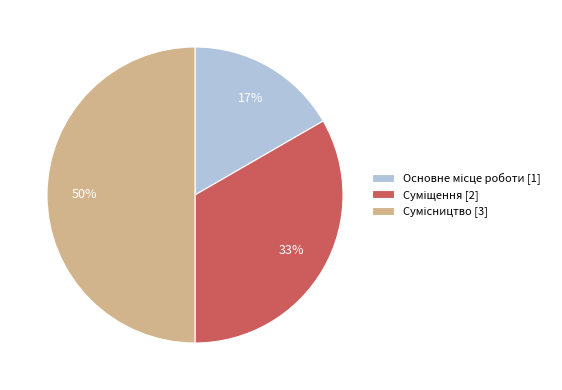

To the nearest percent, what is the difference between the largest and smallest slice percentages?

33%